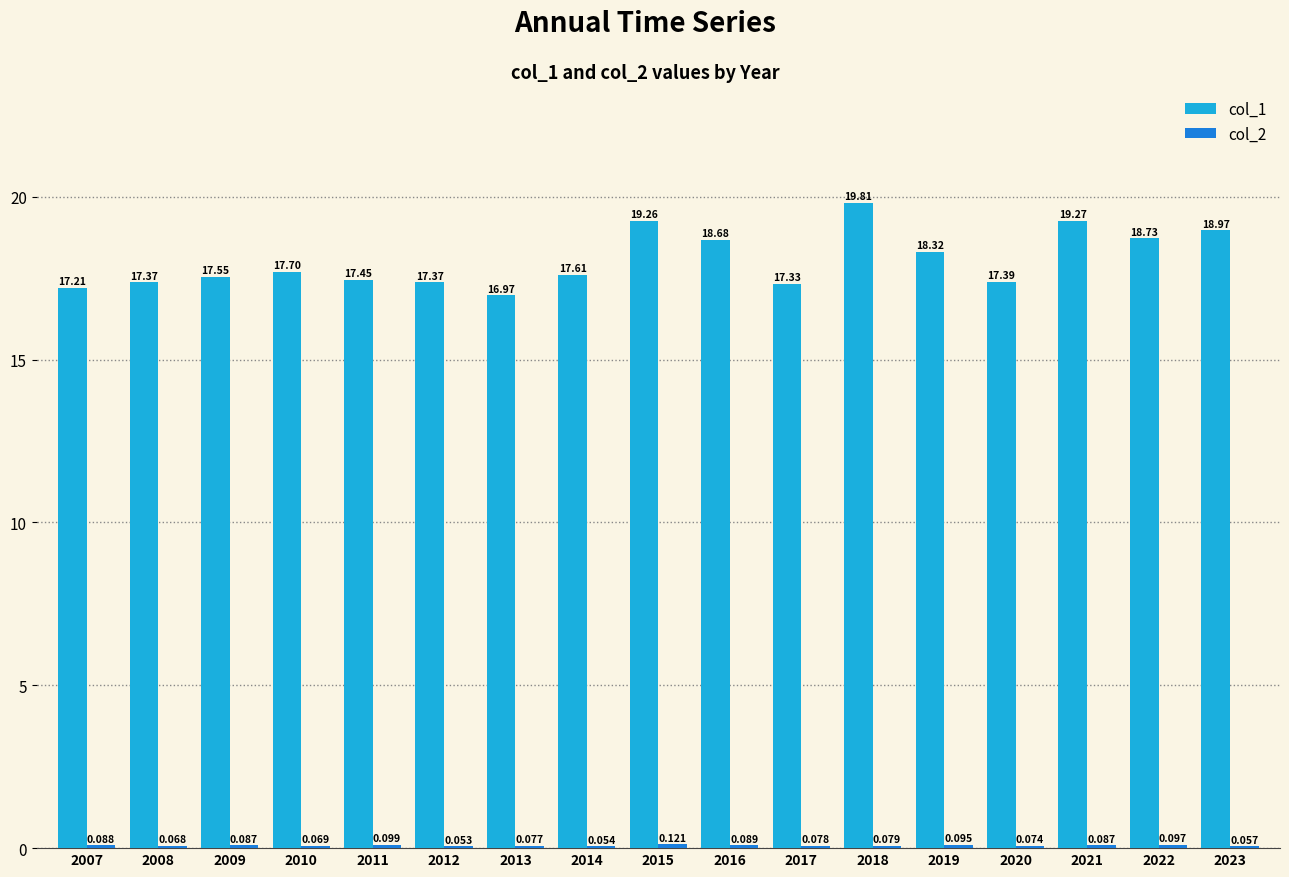

Are the bars horizontal?

No